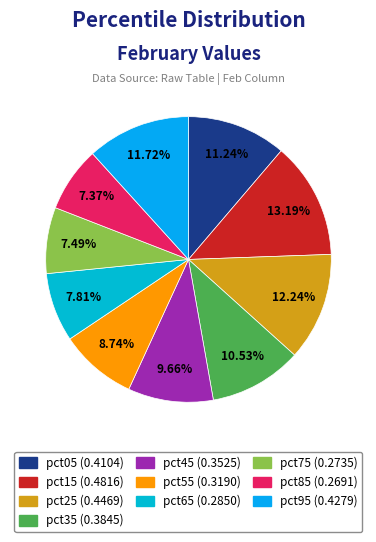

The pct25 slice represents 12% of the pie. True or false?

True